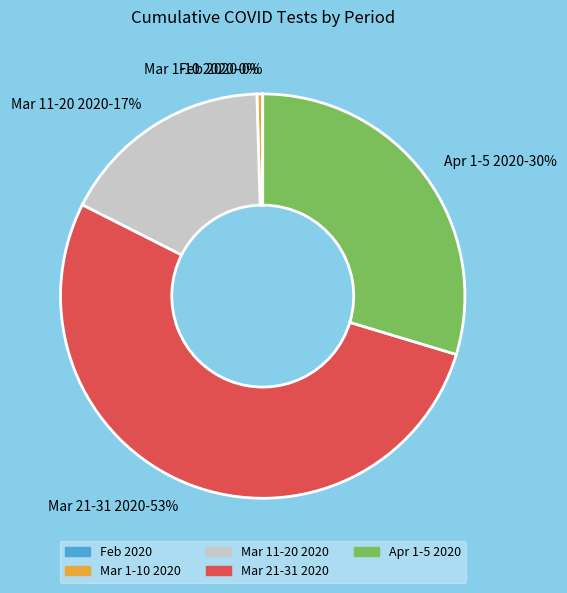

Which slice is the largest?

Mar 21-31 2020-53%